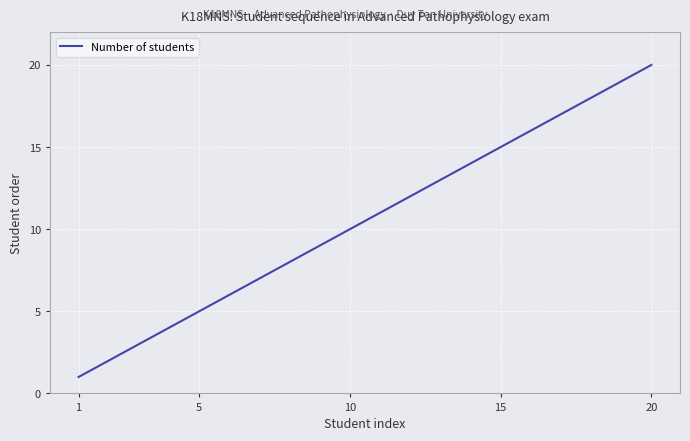

Is this an area chart (filled region under the line)?

No